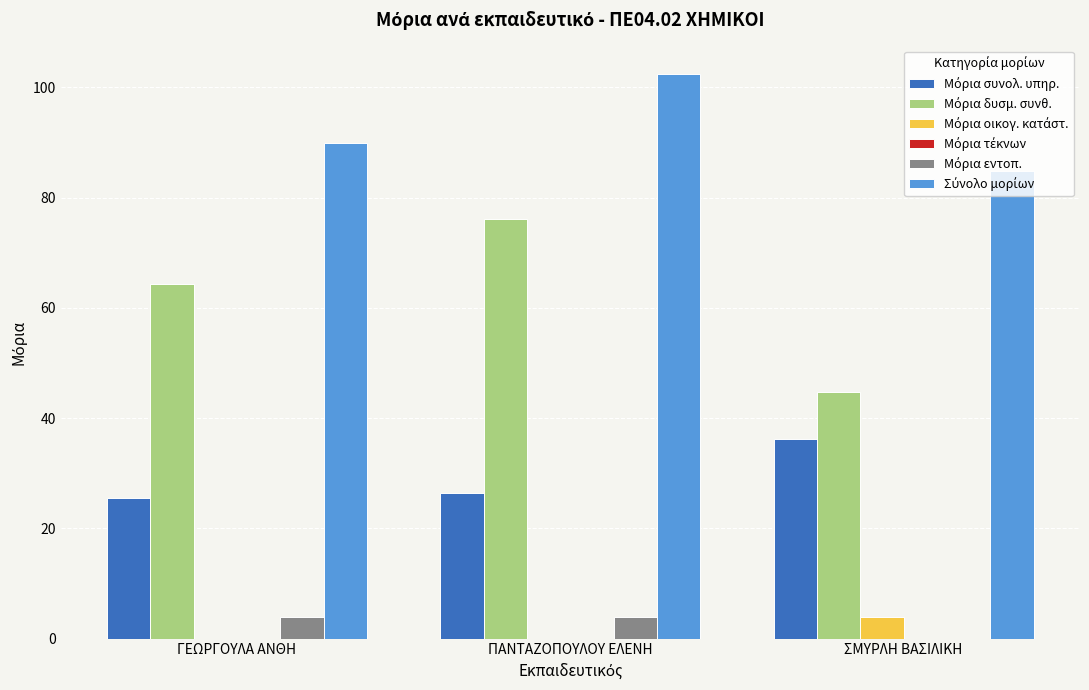

At which category is the sum across all series the highest?

ΠΑΝΤΑΖΟΠΟΥΛΟΥ ΕΛΕΝΗ